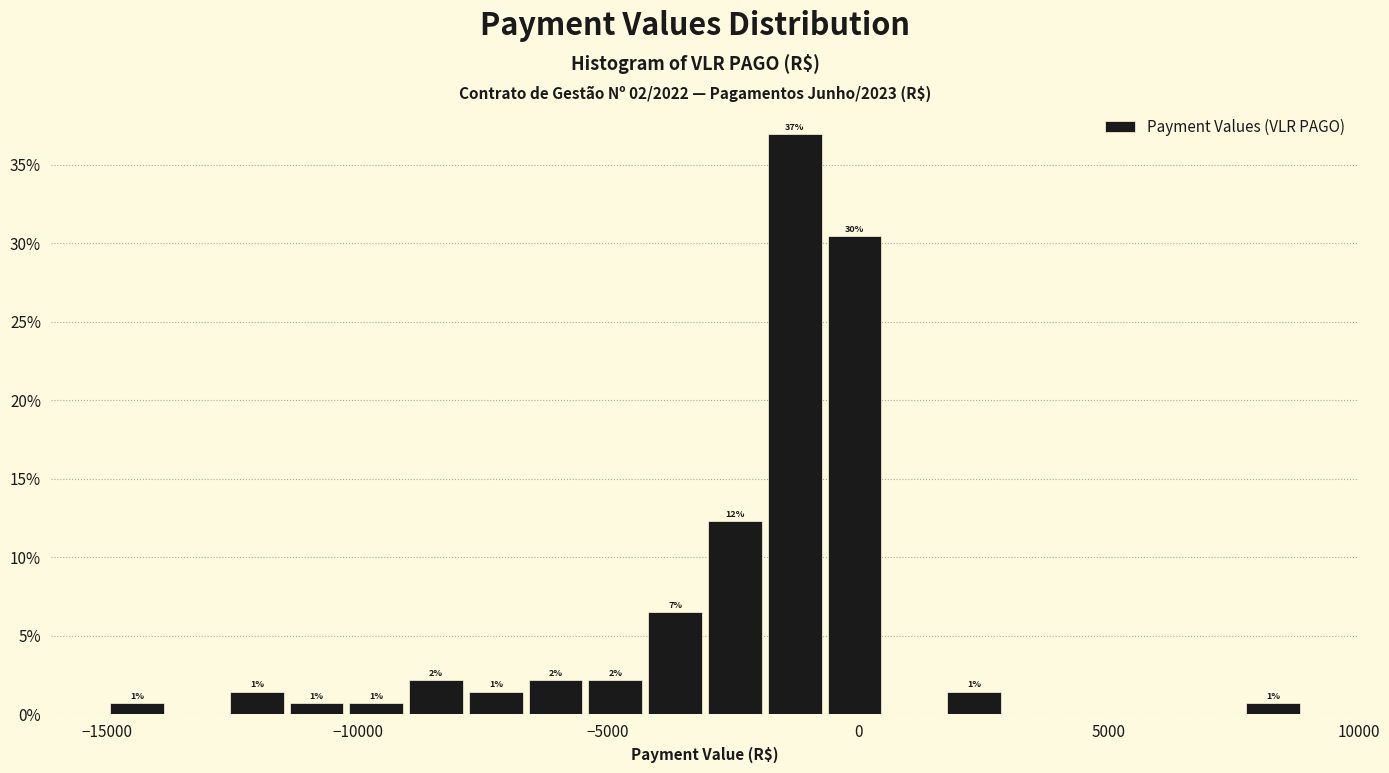

Read against the x-axis, roughly where is the centre of the tallest bar?

-1500